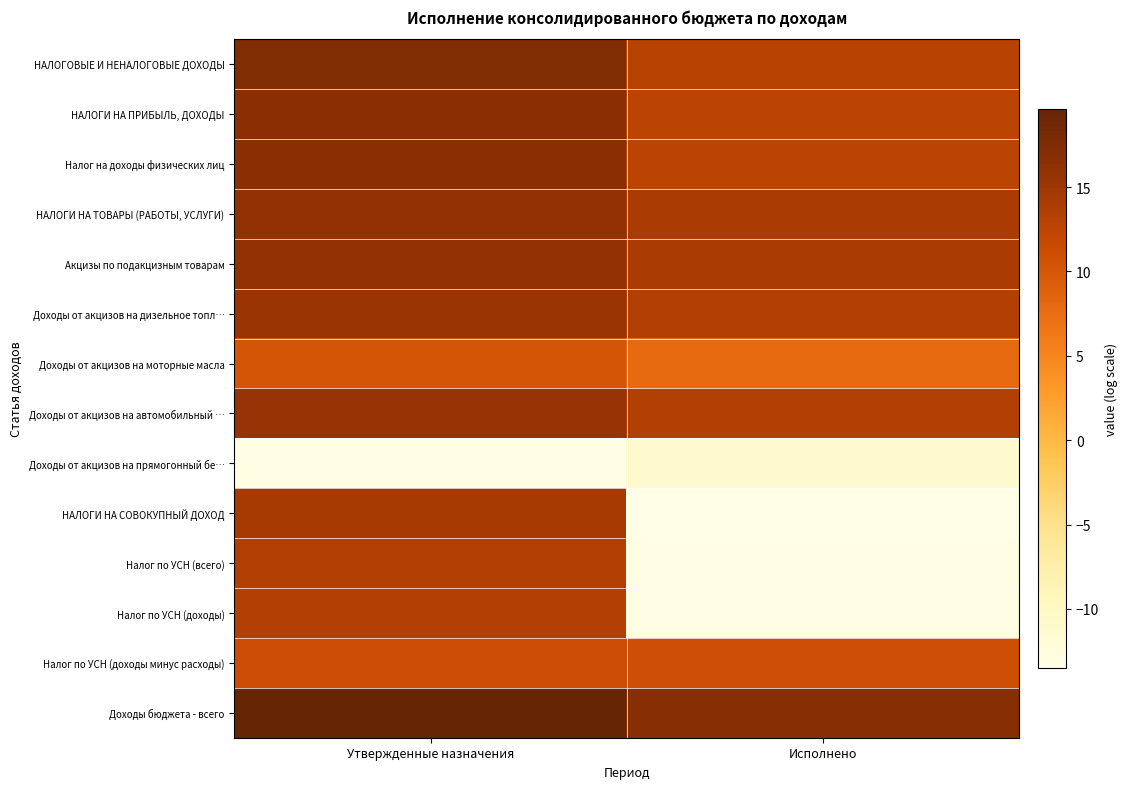

Reading left to right, list all the values displayed in this chart.

НАЛОГОВЫЕ И НЕНАЛОГОВЫЕ ДОХОДЫ: Утвержденные назначения=17.3	Исполнено=13.0
НАЛОГИ НА ПРИБЫЛЬ, ДОХОДЫ: Утвержденные назначения=16.5	Исполнено=12.6
Налог на доходы физических лиц: Утвержденные назначения=16.5	Исполнено=12.6
НАЛОГИ НА ТОВАРЫ (РАБОТЫ, УСЛУГИ): Утвержденные назначения=16.1	Исполнено=14.0
Акцизы по подакцизным товарам: Утвержденные назначения=16.1	Исполнено=14.0
Доходы от акцизов на дизельное топл…: Утвержденные назначения=15.3	Исполнено=13.4
Доходы от акцизов на моторные масла: Утвержденные назначения=10.3	Исполнено=7.8
Доходы от акцизов на автомобильный …: Утвержденные назначения=15.5	Исполнено=13.4
Доходы от акцизов на прямогонный бе…: Утвержденные назначения=-13.3	Исполнено=-11.1
НАЛОГИ НА СОВОКУПНЫЙ ДОХОД: Утвержденные назначения=14.3	Исполнено=-13.5
Налог по УСН (всего): Утвержденные назначения=13.4	Исполнено=-13.2
Налог по УСН (доходы): Утвержденные назначения=13.3	Исполнено=-13.3
Налог по УСН (доходы минус расходы): Утвержденные назначения=11.2	Исполнено=11.0
Доходы бюджета - всего: Утвержденные назначения=19.6	Исполнено=16.9